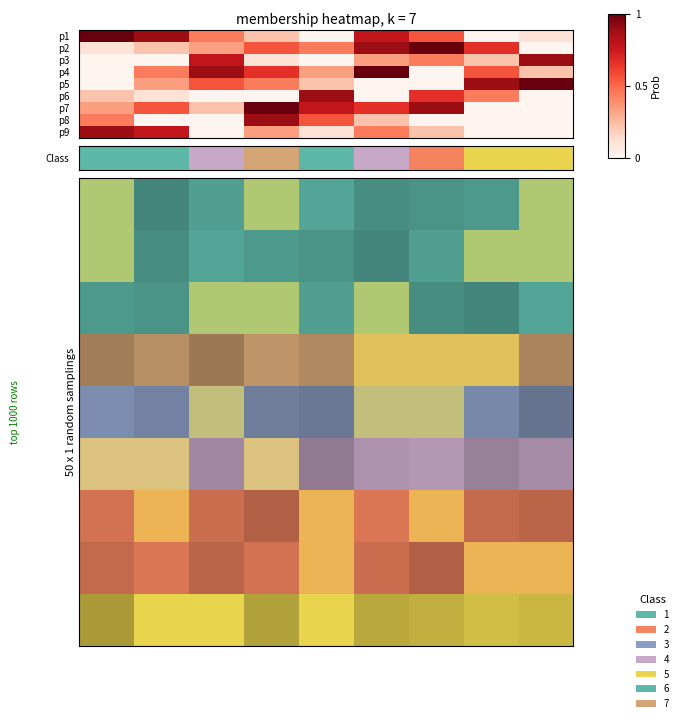

Which category has the lowest value across all series?

4